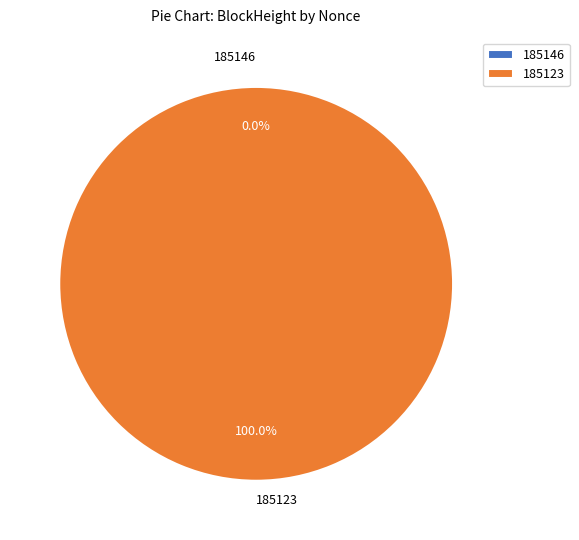

To the nearest percent, what is the difference between the 185146 and 185123 slice percentages?

100%